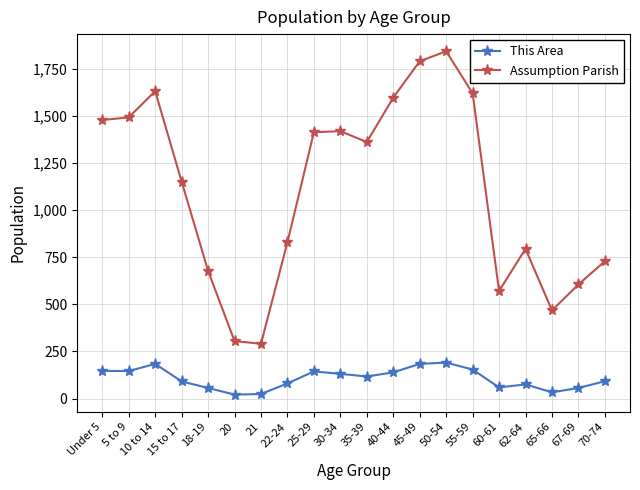

What is the difference between the This Area values at 65-66 and 40-44?

106